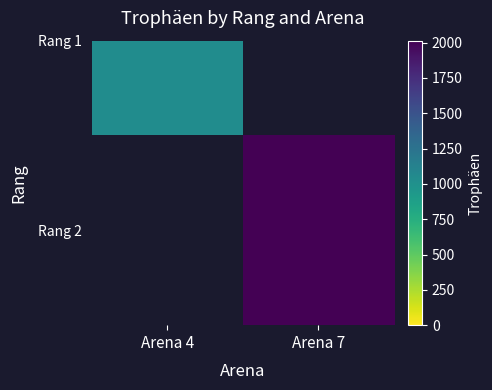

Is it true that the value at Arena 7 is 2913.1?

False